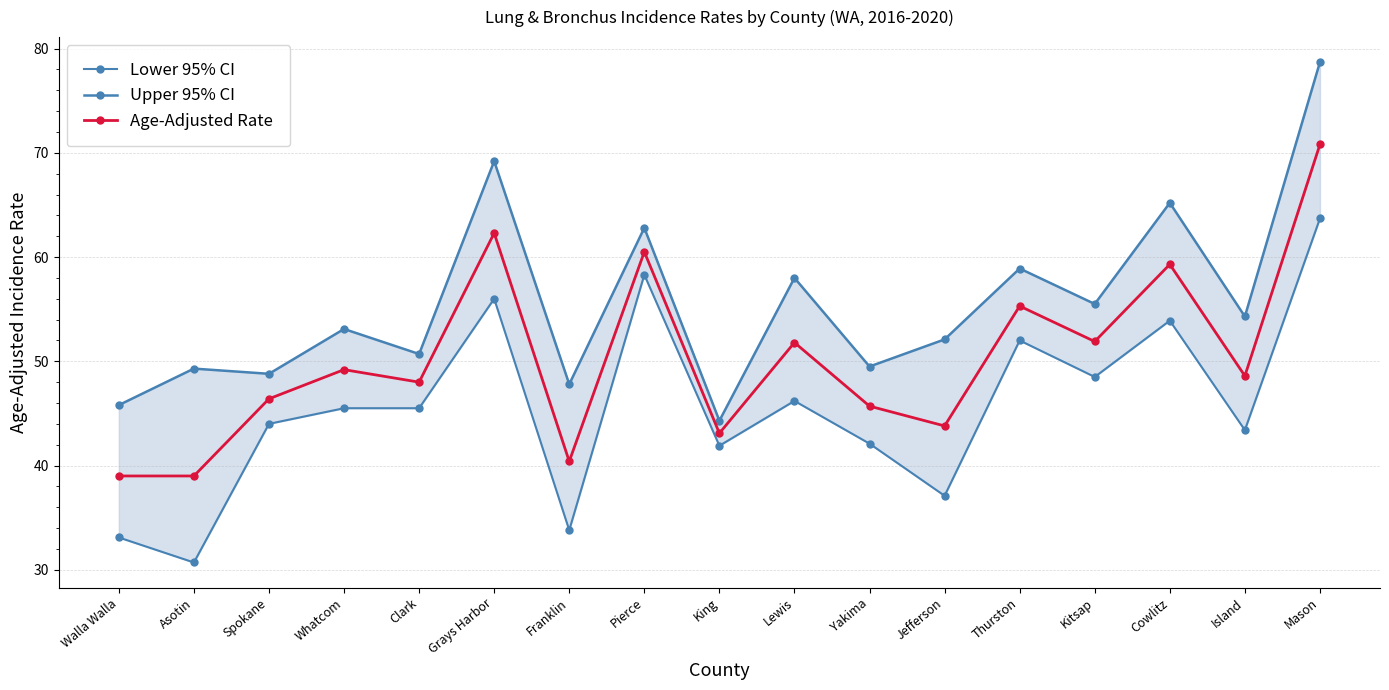

What is the difference between the second highest and minimum values in the Lower 95% CI series?

27.6